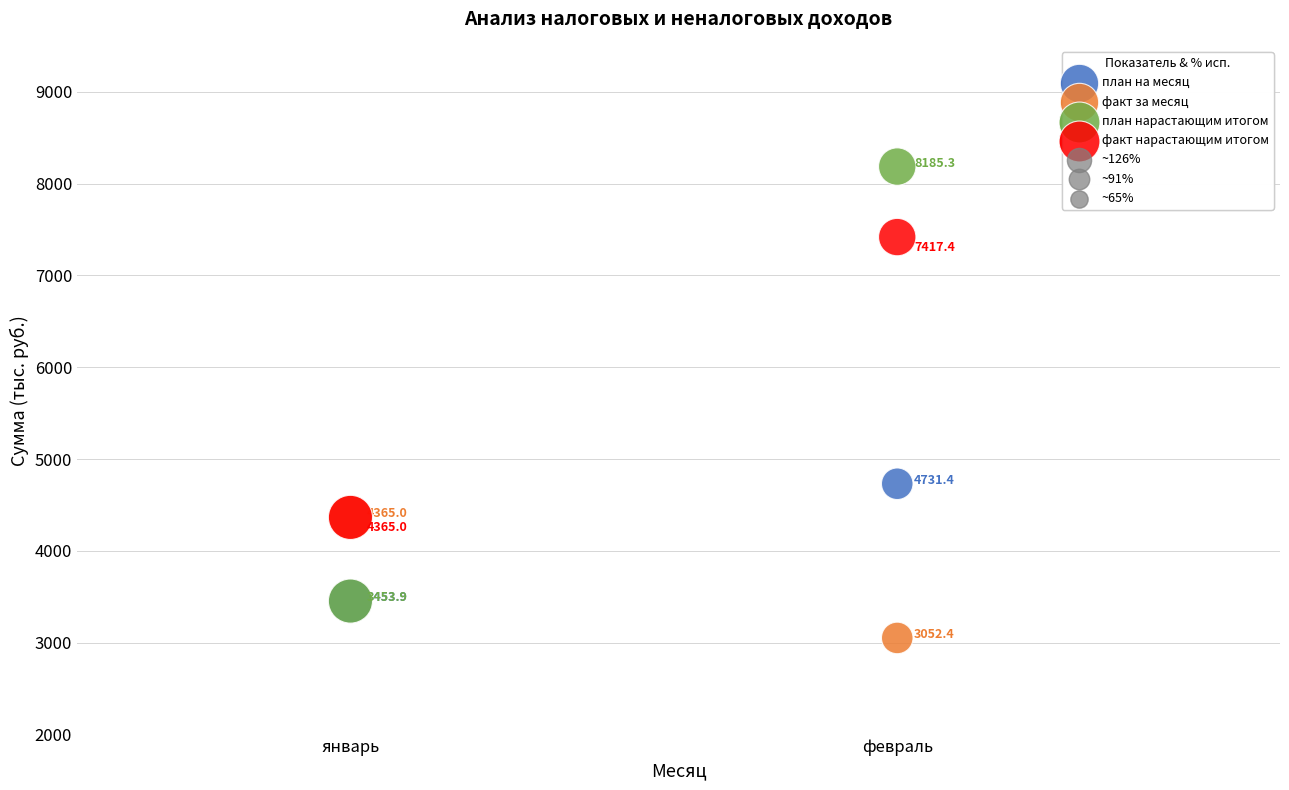

In the план нарастающим итогом series, what Y value is closest to 5819?

3453.9